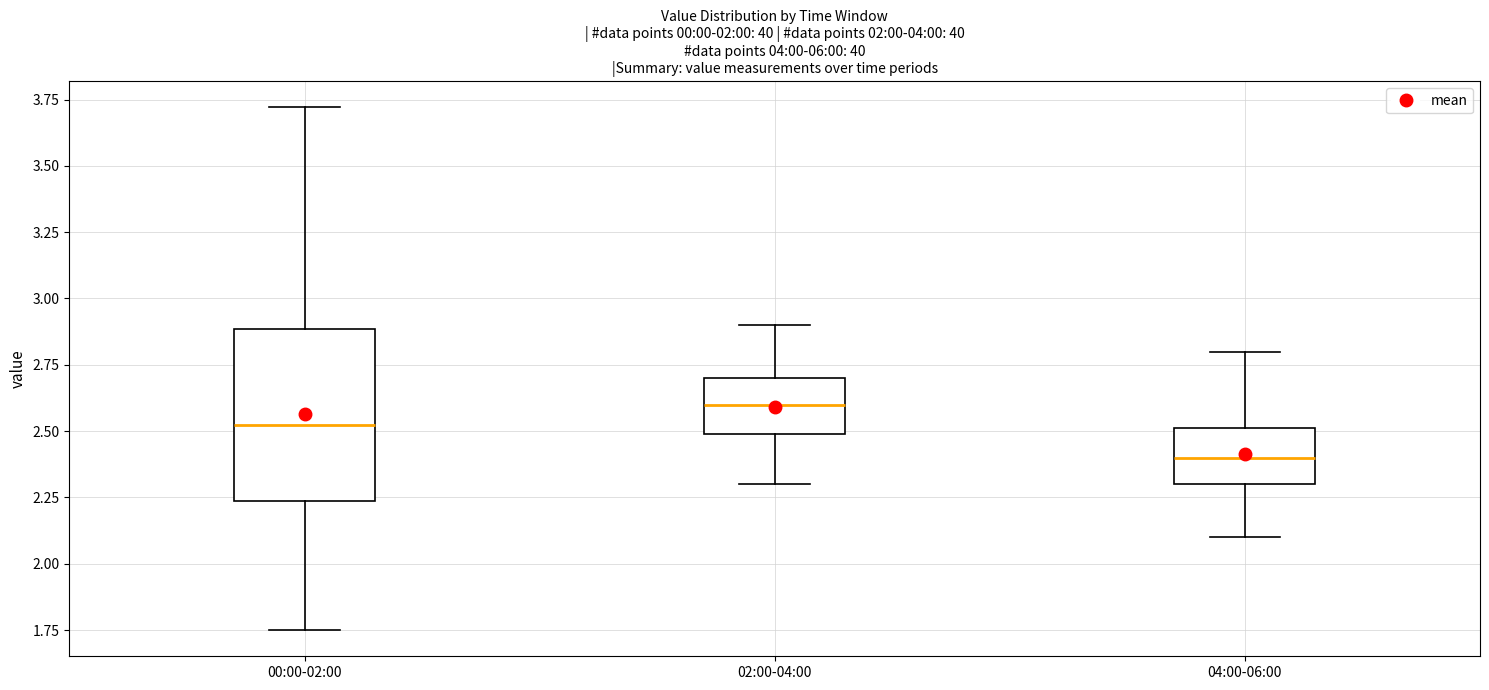

Where is the lower edge of the box for 04:00-06:00 on the y-axis? The values are not printed on the chart, so give them approximately, as read against the axis.

2.30